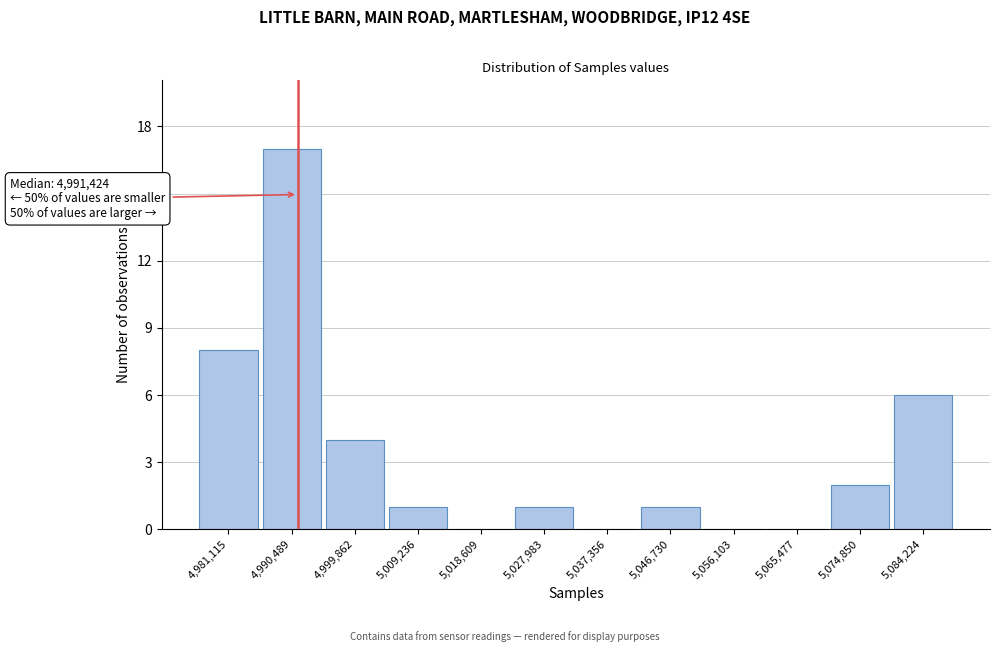

Over which range of the x-axis is the bar tallest?

4986000 to 4995000